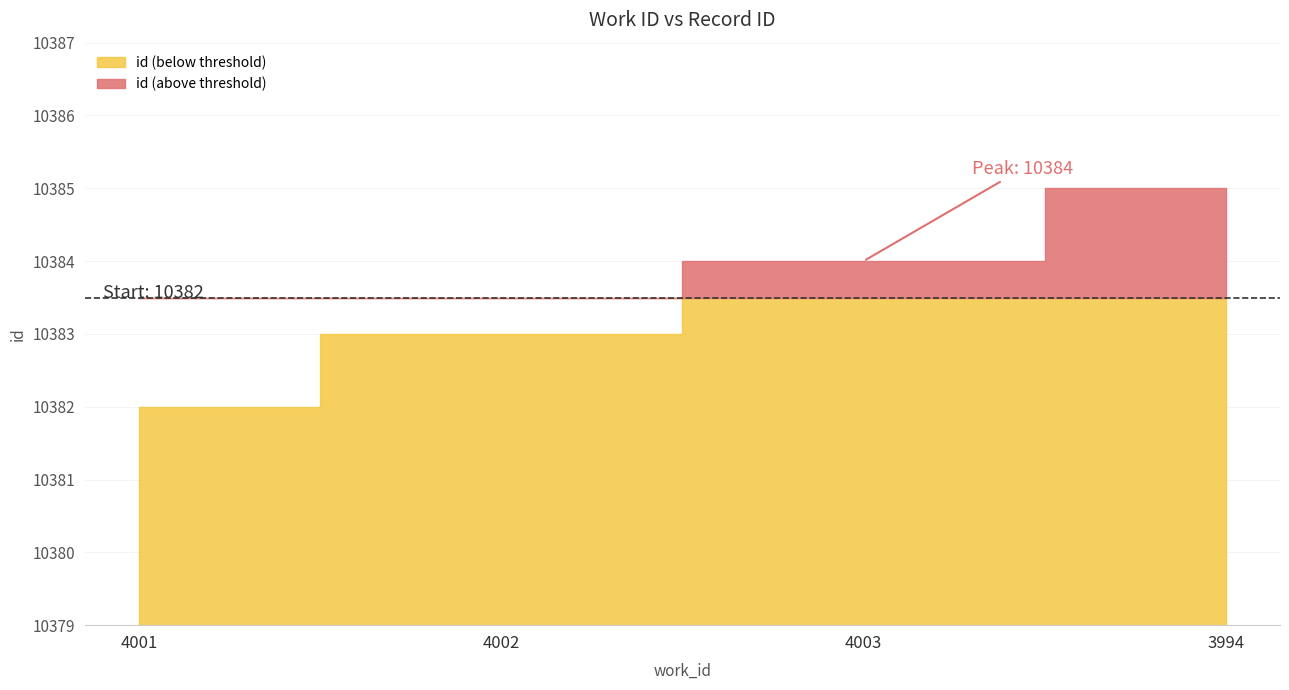

Rank the categories by value from highest to lowest.

3994, 4003, 4002, 4001